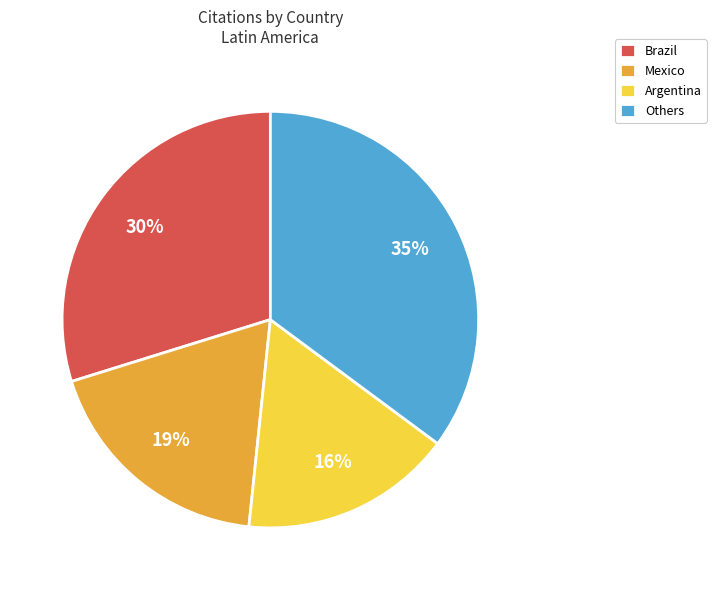

Which has a higher value, Brazil or Argentina?

Brazil